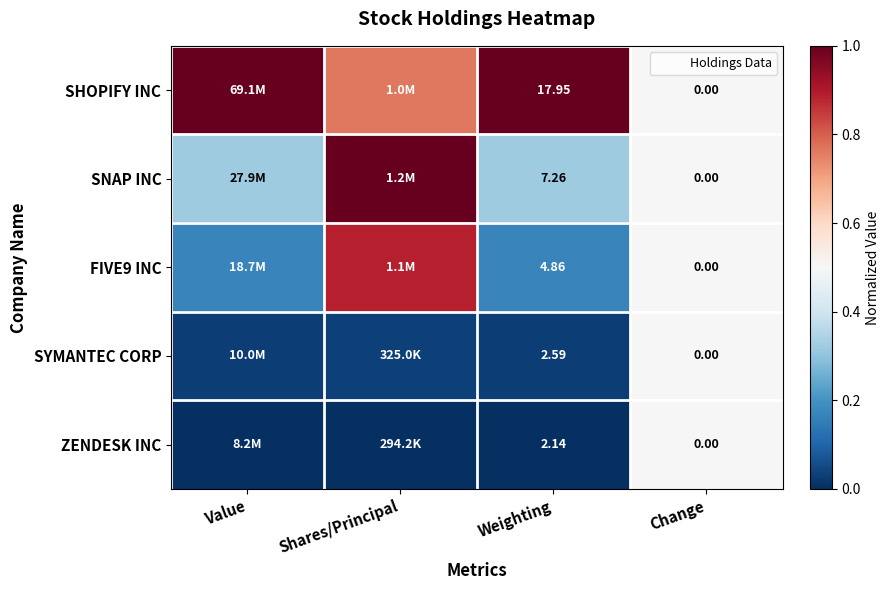

What is the difference between the maximum and minimum values in the FIVE9 INC series?

0.7